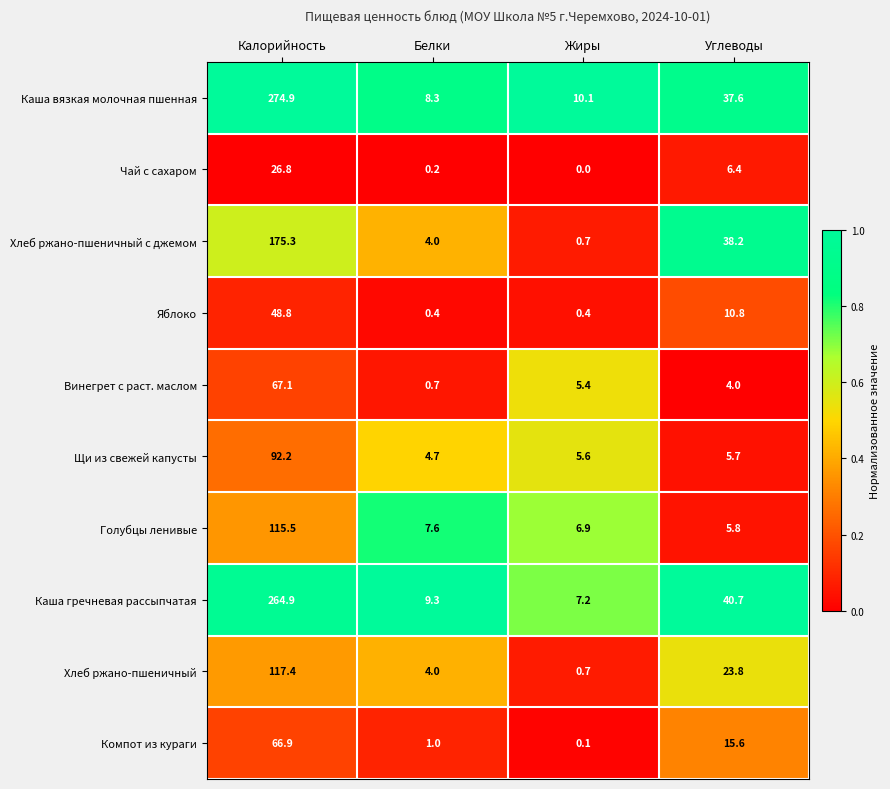

Which category has the highest value across all series?

Калорийность